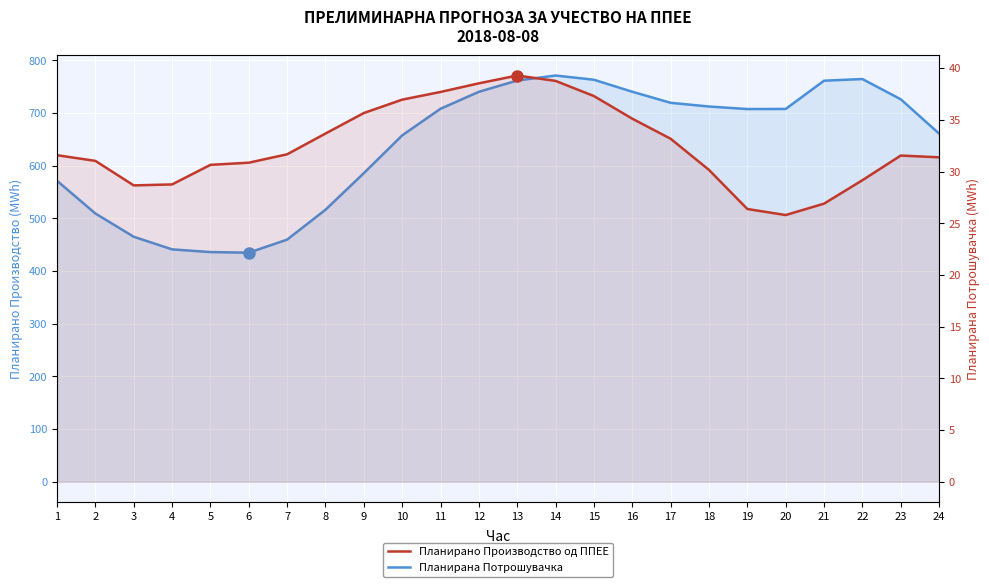

What is the approximate value of Планирано Производство од ППЕЕ at 12?

38.5